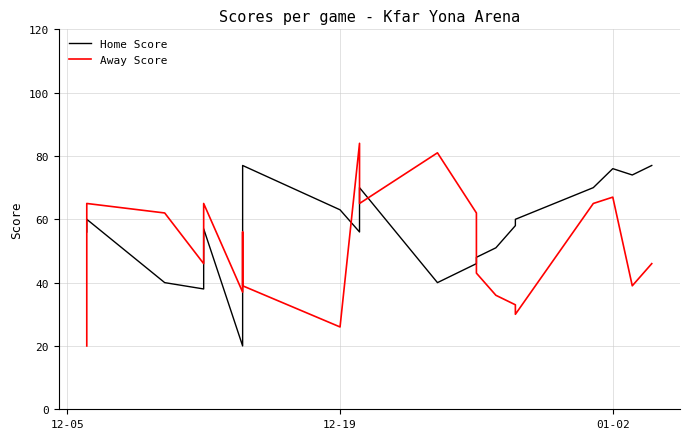

Reading right to left, extract all data points from this chart.

Home Score: 77	74	76	70	60	58	51	48	46	46	40	40	70	56	63	77	31	20	57	38	40	60	56
Away Score: 46	39	67	65	30	33	36	43	62	62	81	81	65	84	26	39	56	37	65	46	62	65	20